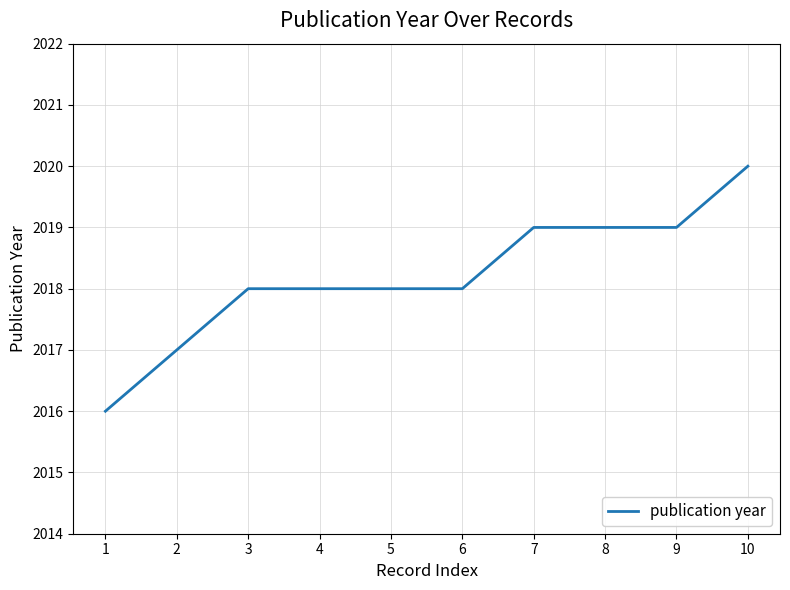

The chart shows a value of 2799 at 4. True or false?

False